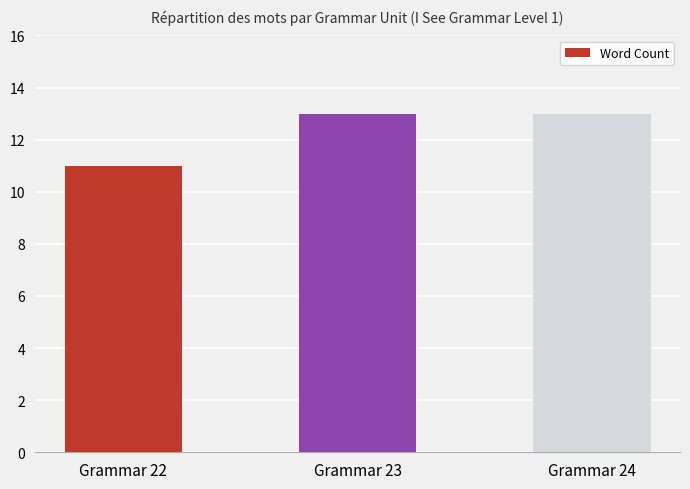

What value does the data have at Grammar 24?

13